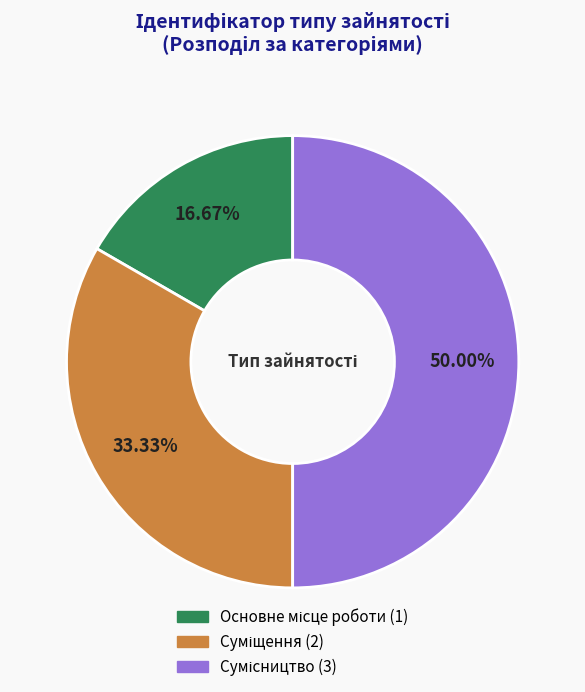

Is the sum of Сумісництво and Суміщення greater than half?

Yes